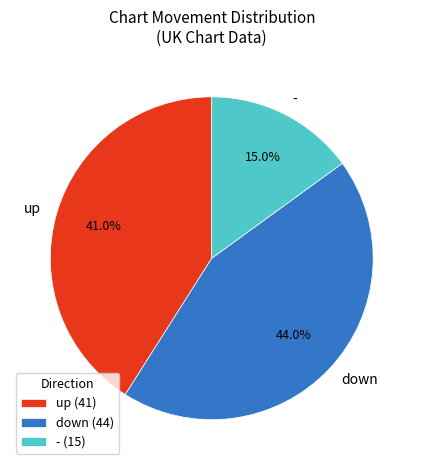

True or false: down accounts for 50% of the total.

False